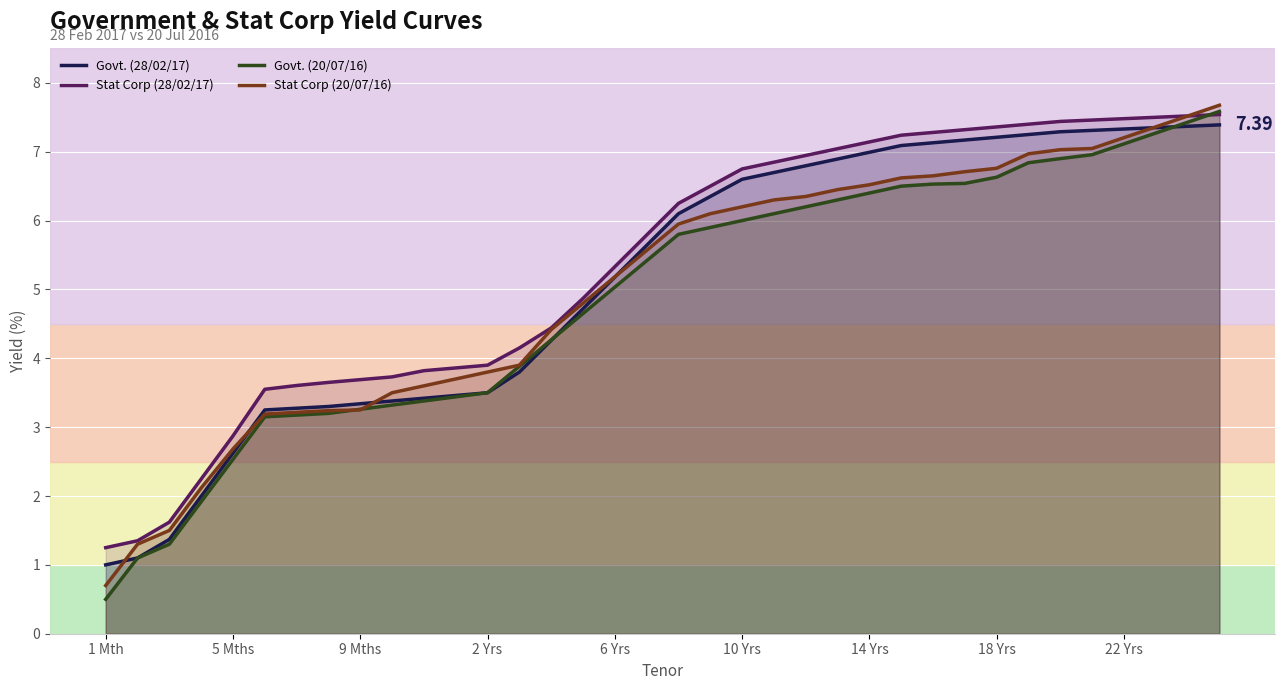

Which series has the widest spread of values?

Govt. (20/07/16)